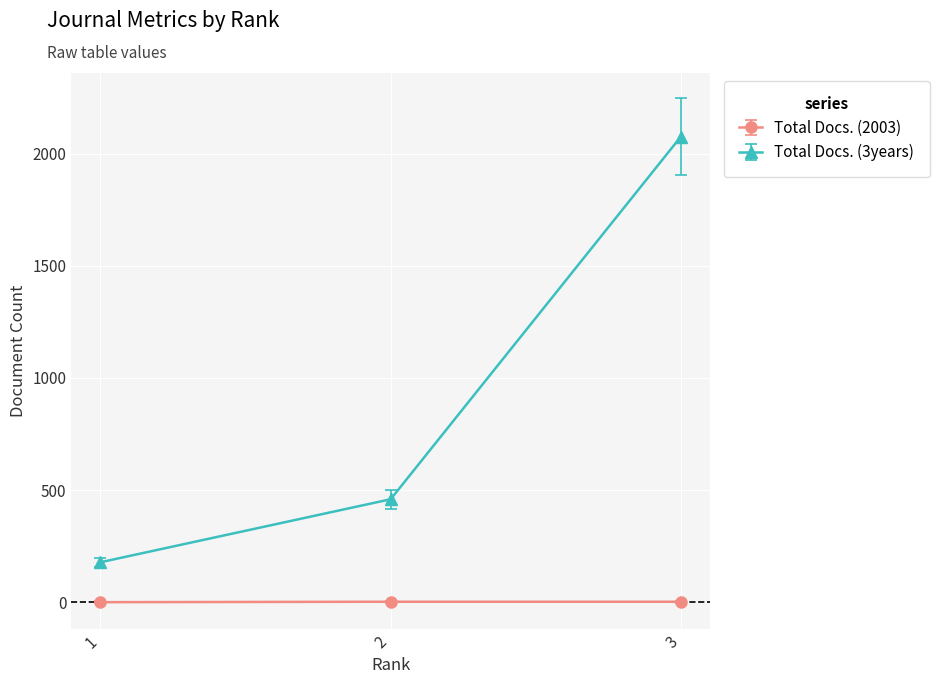

Count the number of categories in the chart.

3